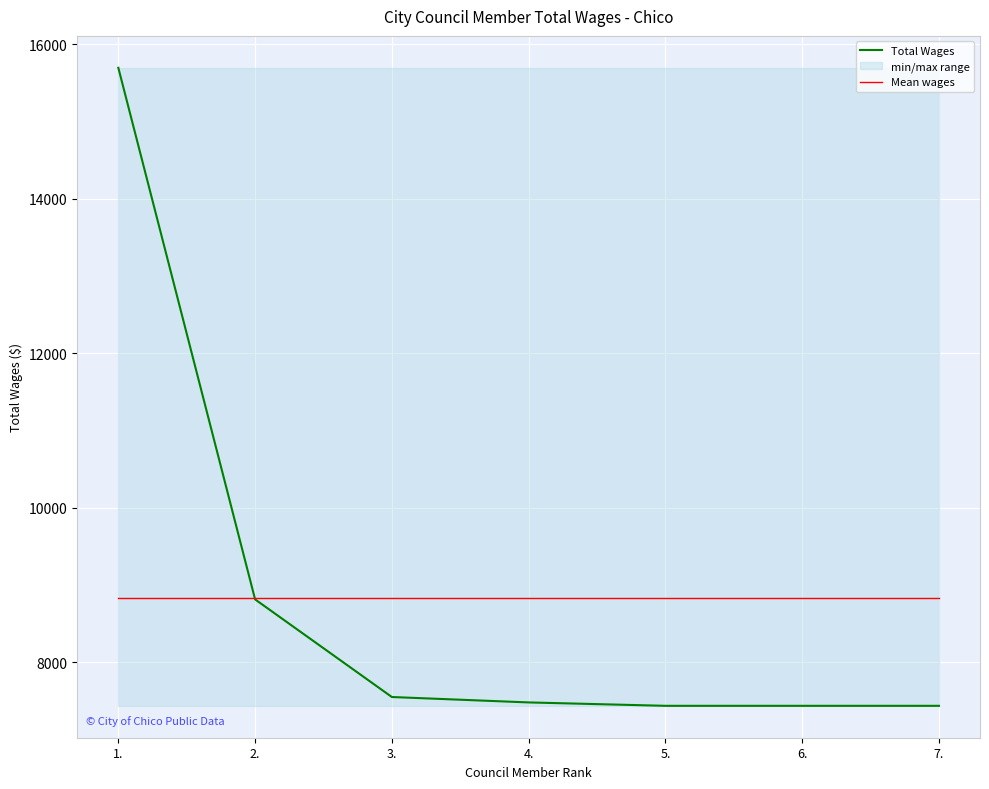

List the labels in order of Mean wages value, smallest first.

1., 2., 3., 4., 5., 6., 7.